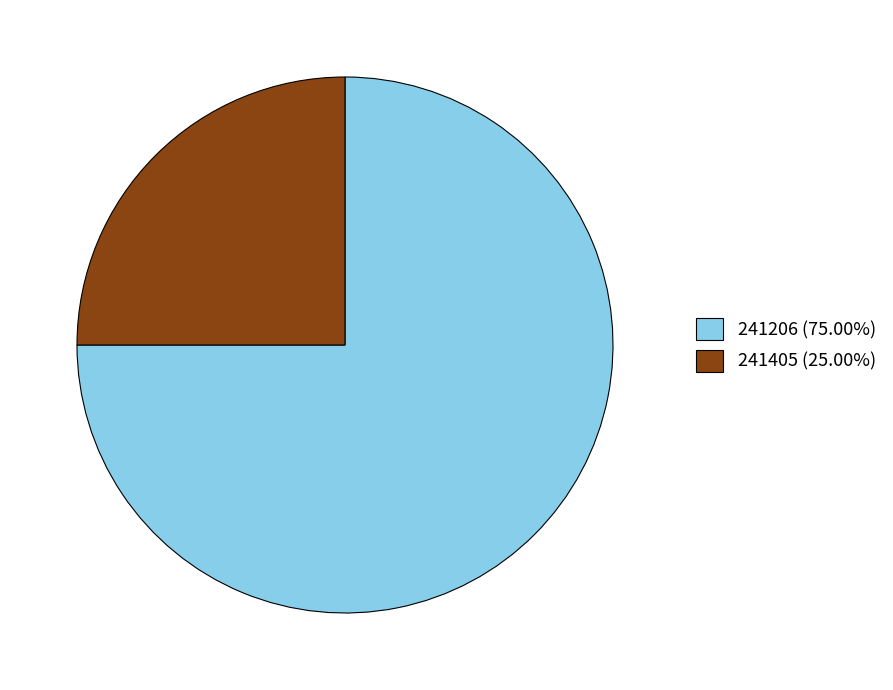

Does 241206 account for over 50% of the chart?

Yes